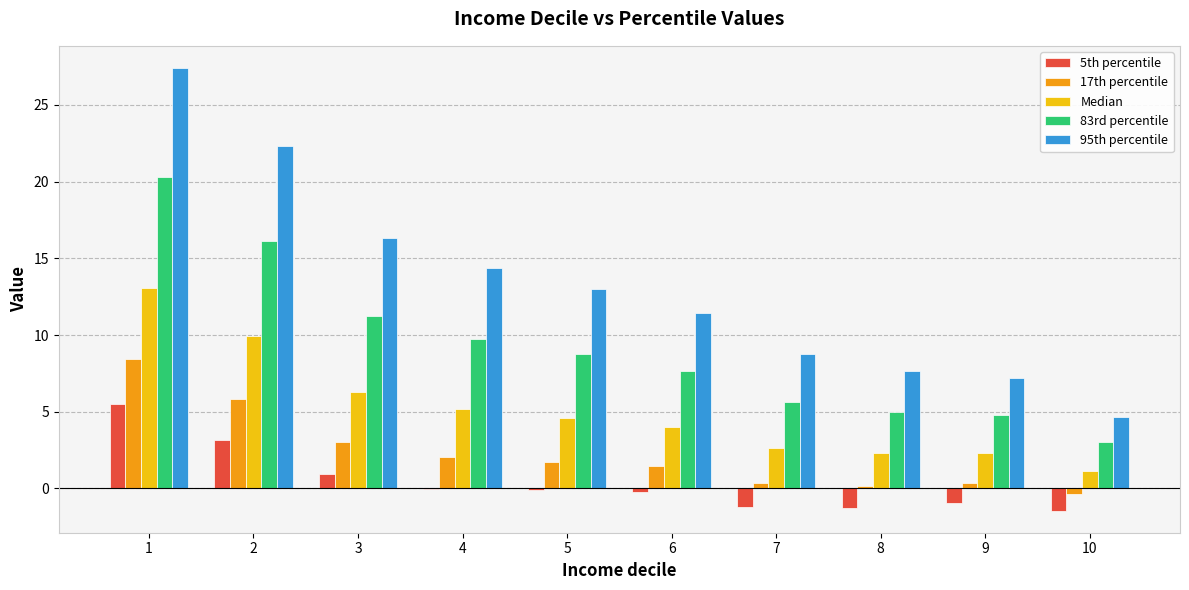

What is the spread (max minus min) of values at 10?

6.1